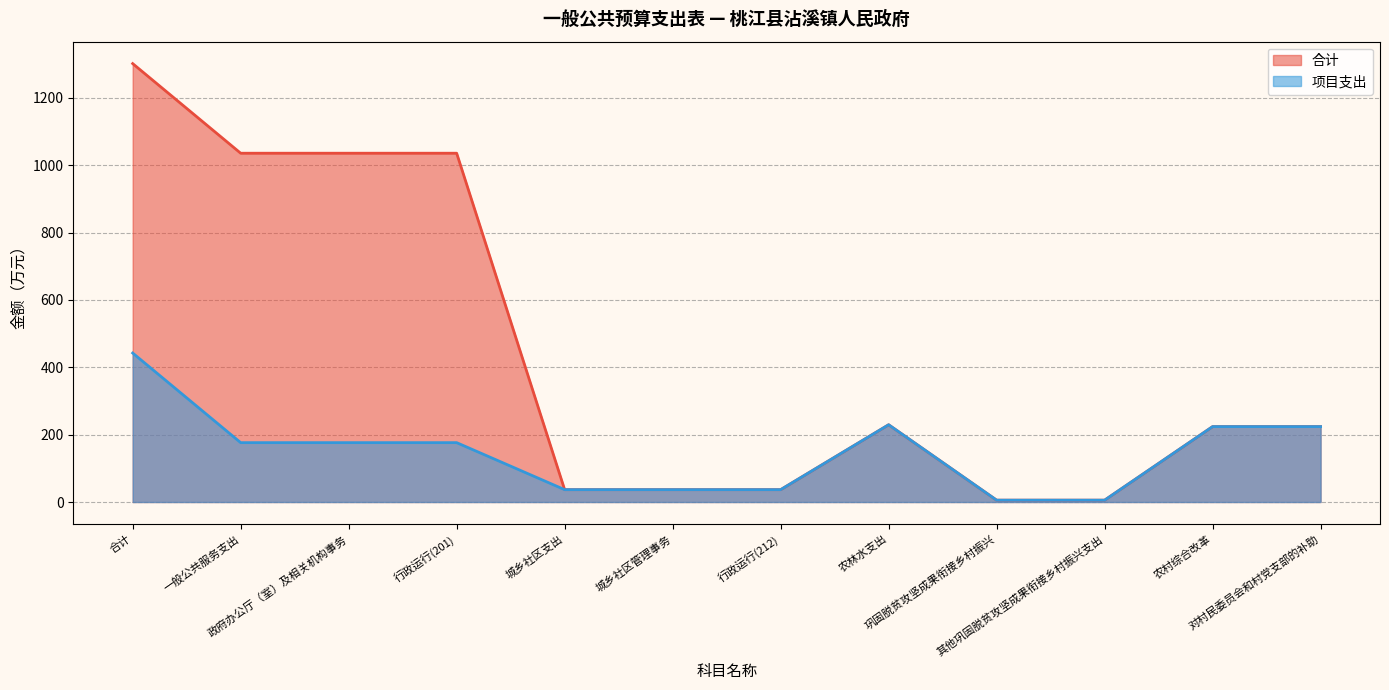

What is the maximum value for 项目支出?

442.3